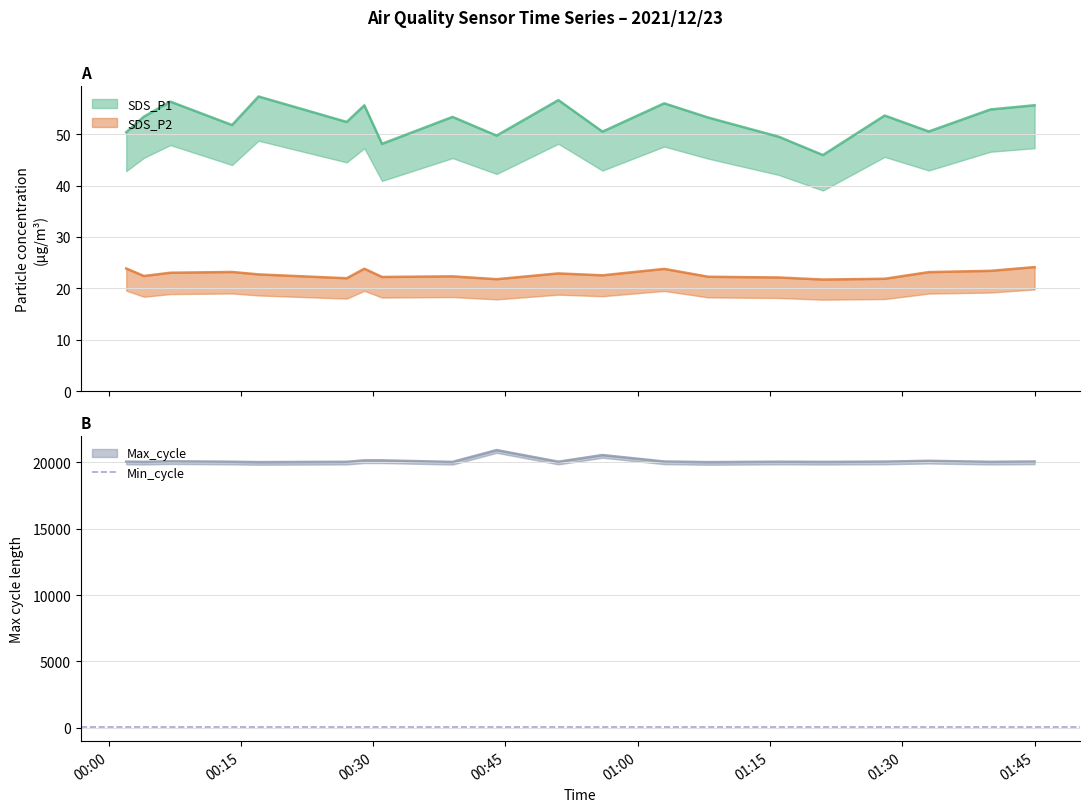

Which series has the widest spread of values?

Max_cycle